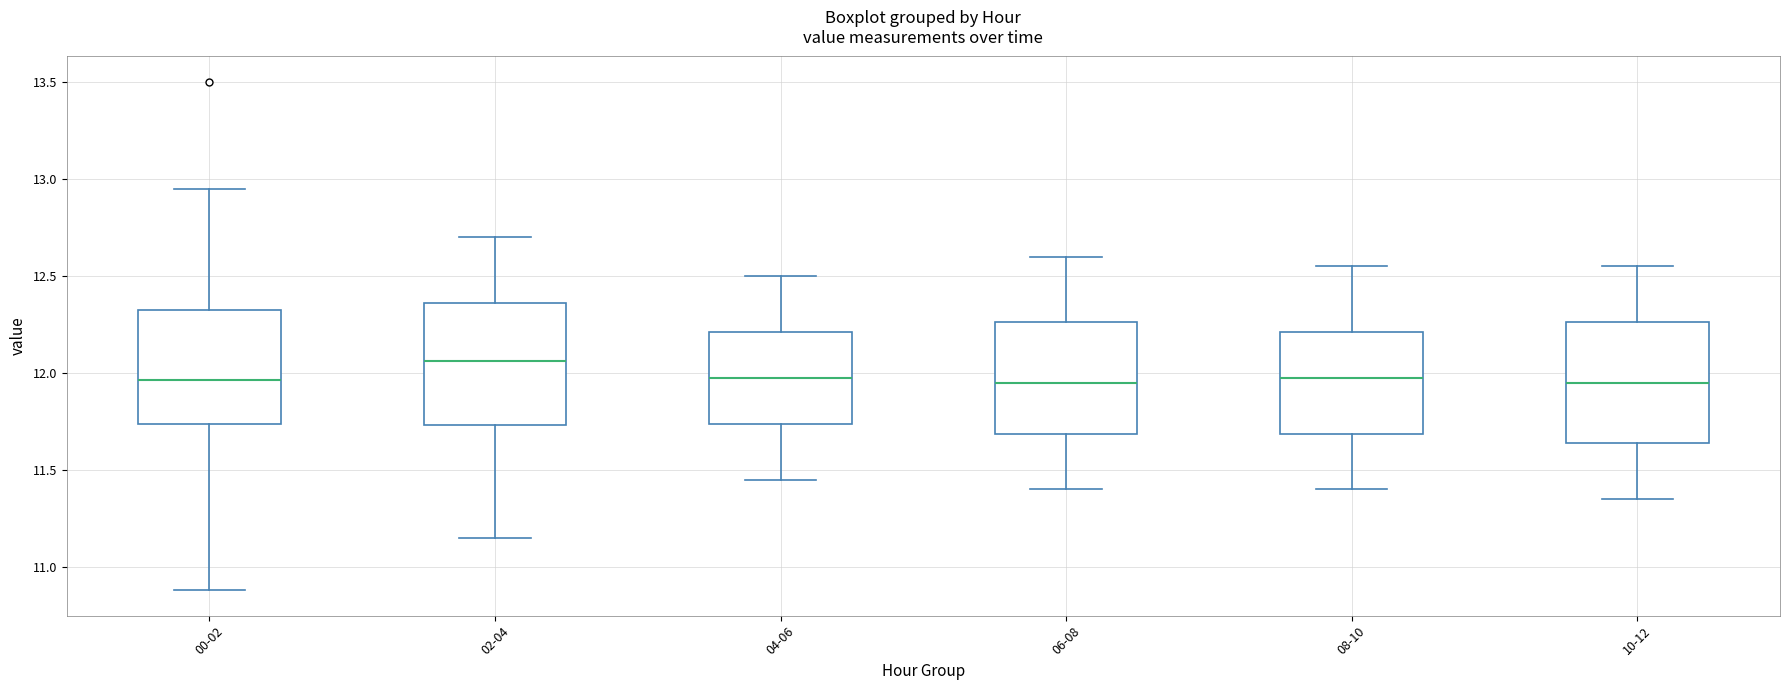

Reading left to right, transcribe this box plot: for each box, give where its median line is, the range the box spans, and where its two whiskers end, as read against the y-axis. The values are not printed on the chart, so give them approximately, as read against the axis.

00-02: median 11.95, box 11.75 to 12.30, whiskers 10.90 to 12.95
02-04: median 12.05, box 11.75 to 12.35, whiskers 11.15 to 12.70
04-06: median 12.00, box 11.75 to 12.20, whiskers 11.45 to 12.50
06-08: median 11.95, box 11.70 to 12.25, whiskers 11.40 to 12.60
08-10: median 12.00, box 11.70 to 12.20, whiskers 11.40 to 12.55
10-12: median 11.95, box 11.65 to 12.25, whiskers 11.35 to 12.55